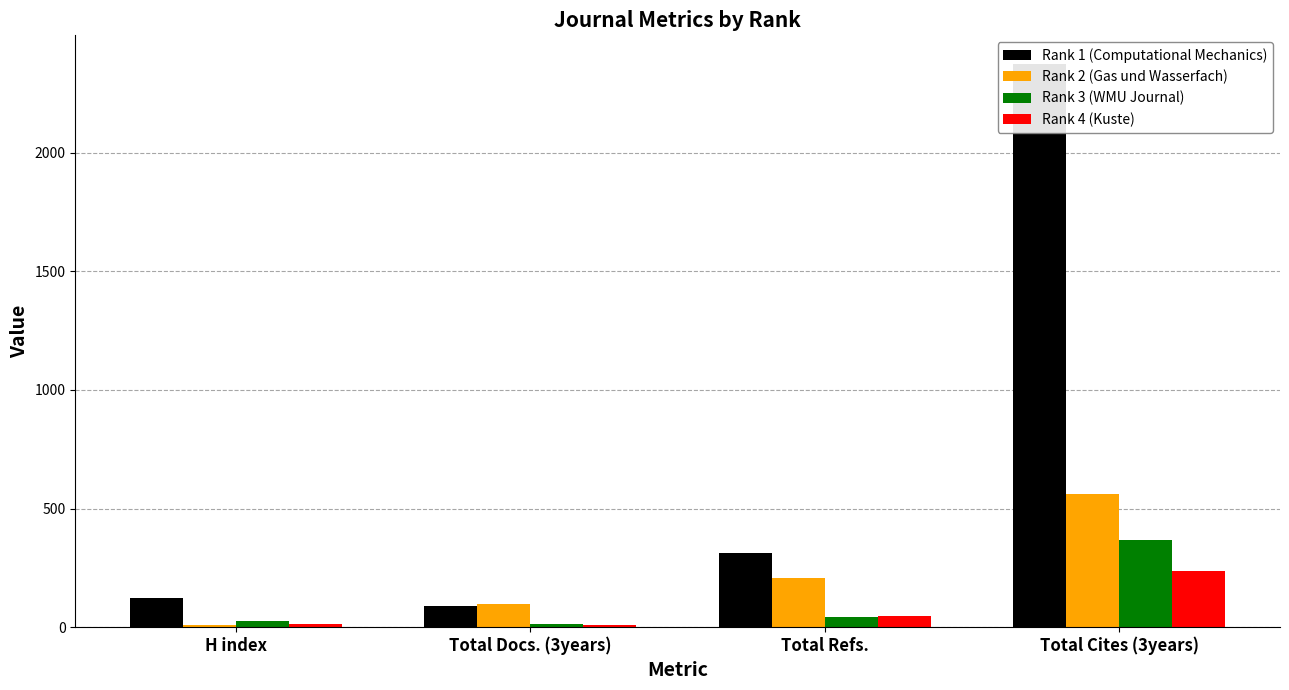

How many groups of bars are there?

4